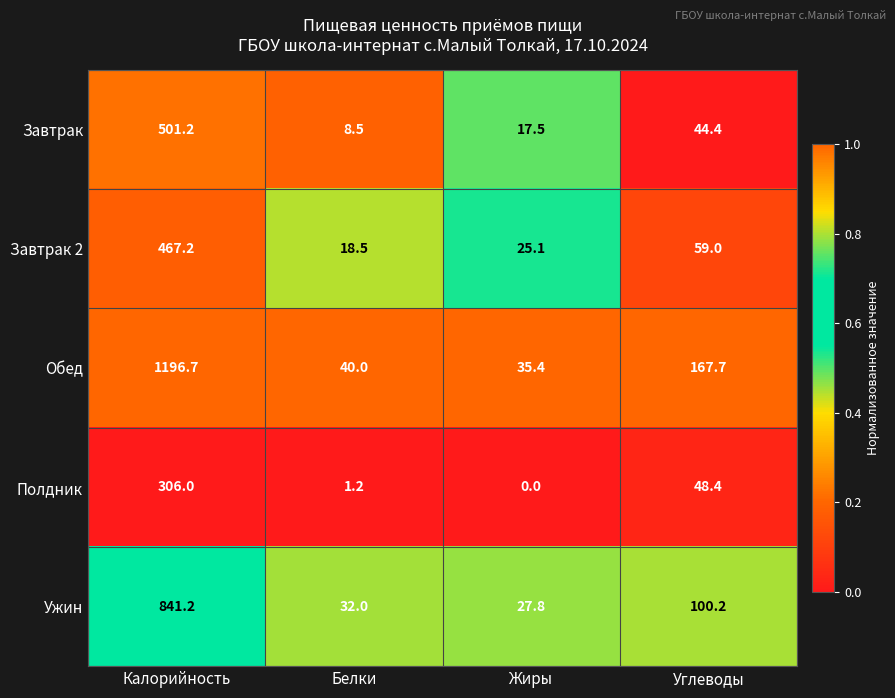

What is the sum of all Полдник values?

355.6